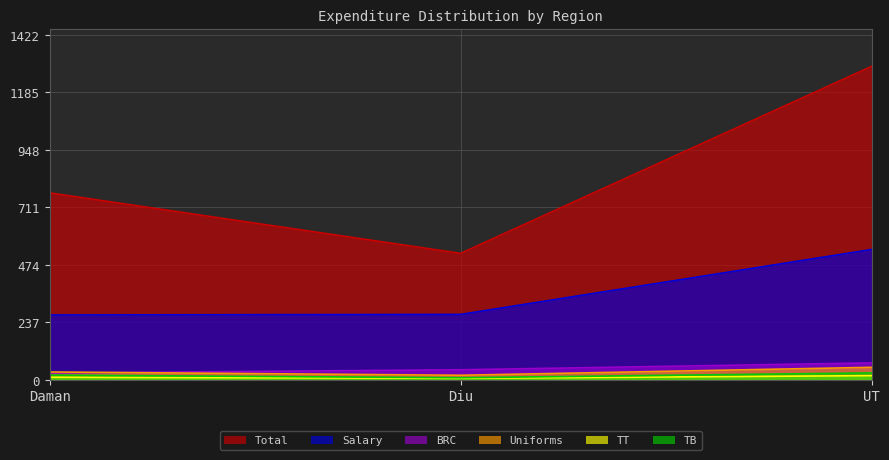

At how many categories does at least one series exceed 740?

2